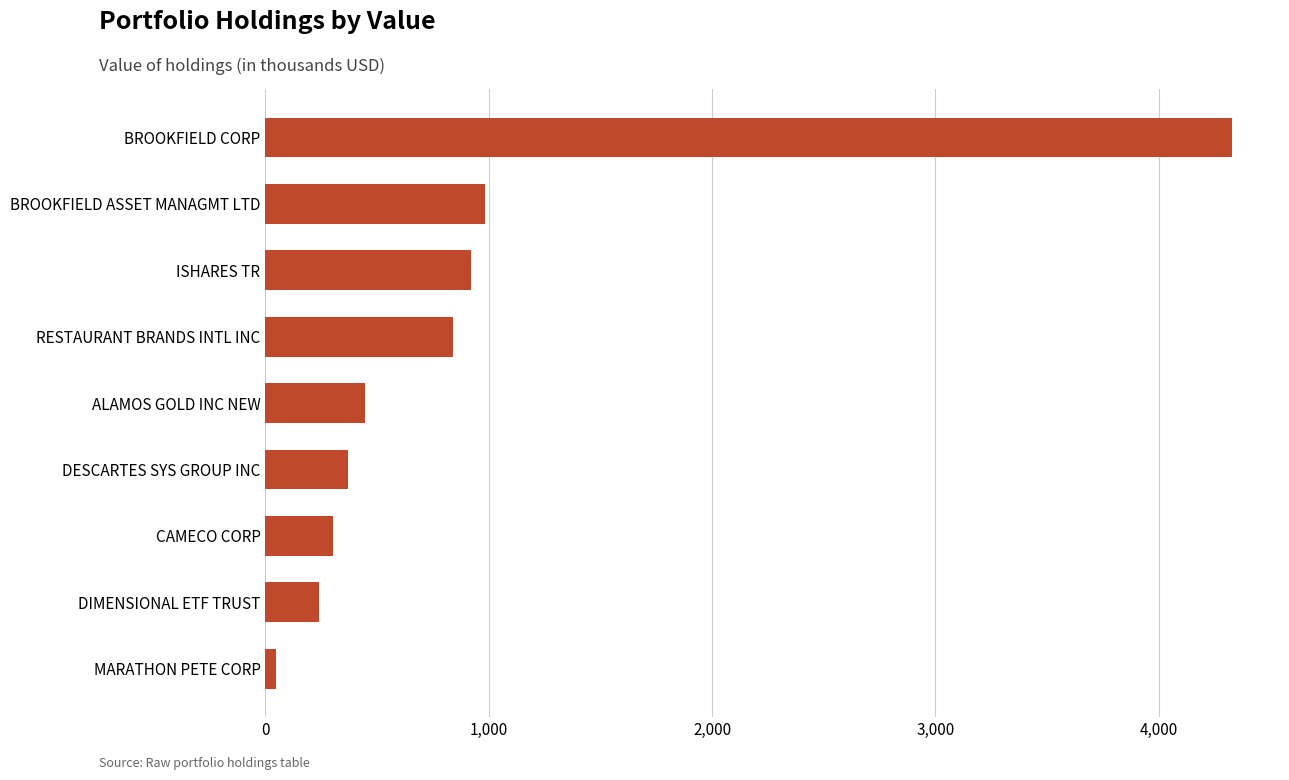

List the labels in order of value, largest first.

BROOKFIELD CORP, BROOKFIELD ASSET MANAGMT LTD, ISHARES TR, RESTAURANT BRANDS INTL INC, ALAMOS GOLD INC NEW, DESCARTES SYS GROUP INC, CAMECO CORP, DIMENSIONAL ETF TRUST, MARATHON PETE CORP